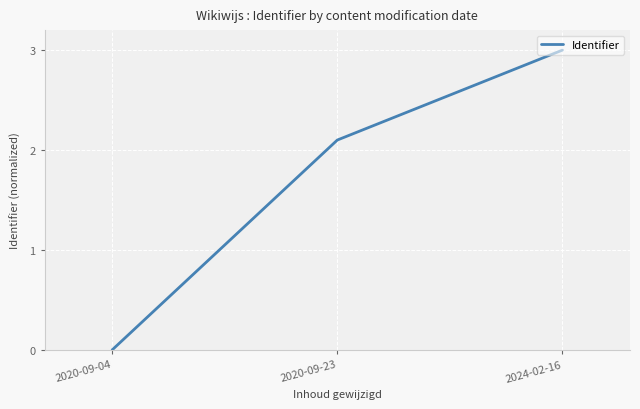

What is the change in value from 2020-09-04 to 2024-02-16?

+3.0